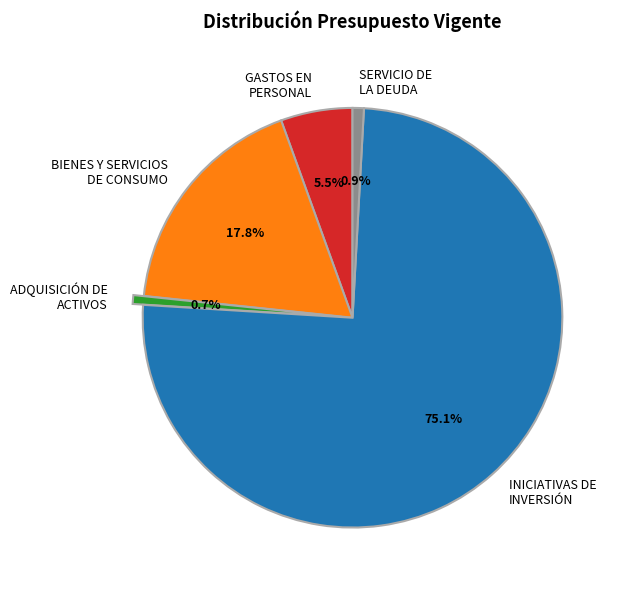

What is the total percentage of GASTOS EN PERSONAL and ADQUISICIÓN DE ACTIVOS?

6.2%